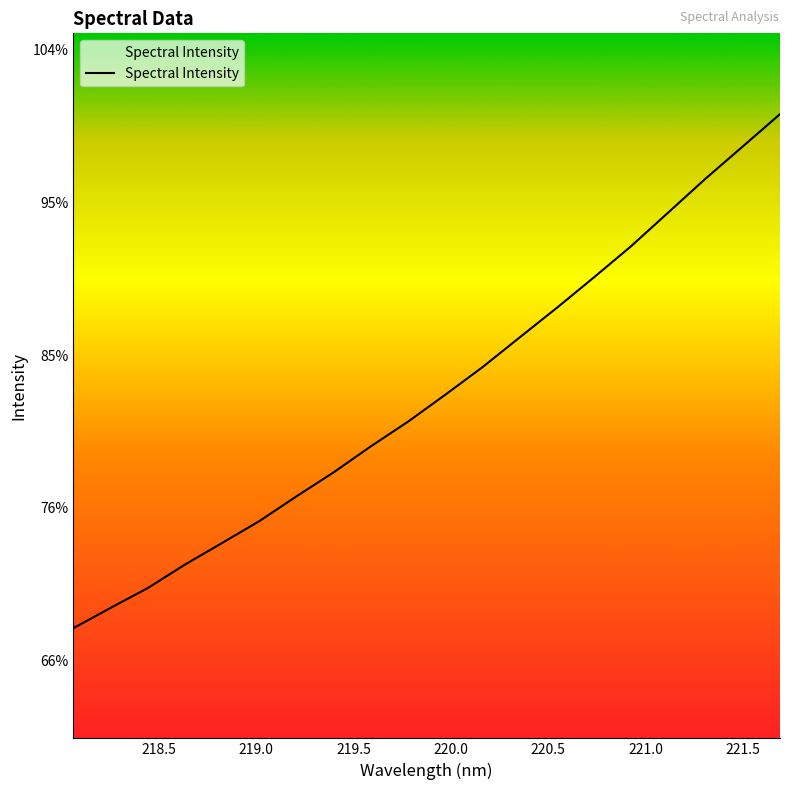

True or false: there are more than 2 points higher than both neighbors.

False